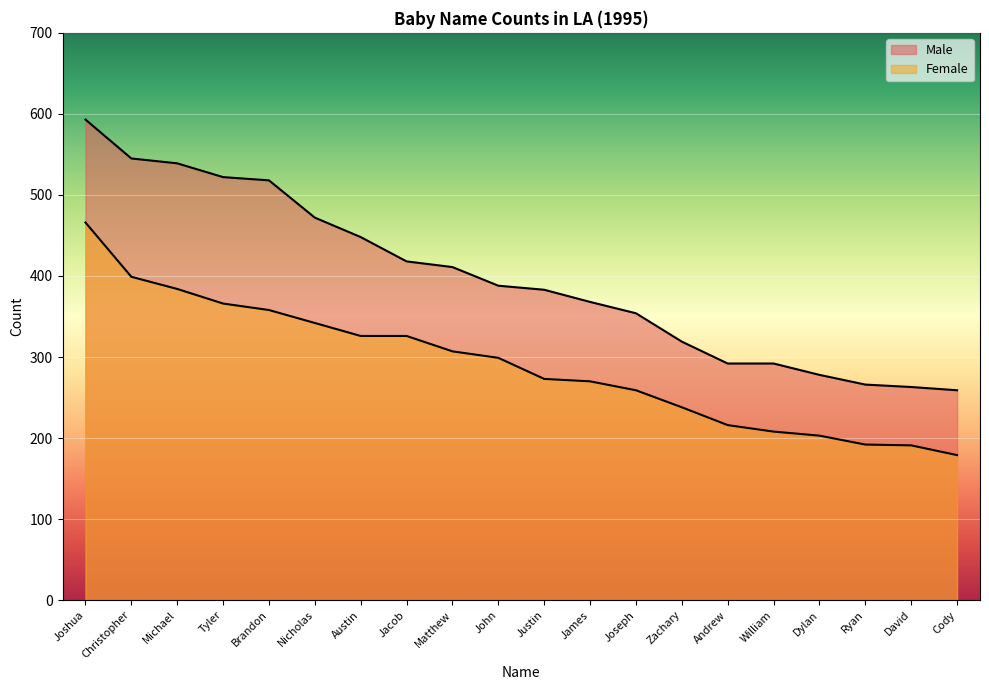

What is the difference between the maximum and minimum values in the Female series?

287